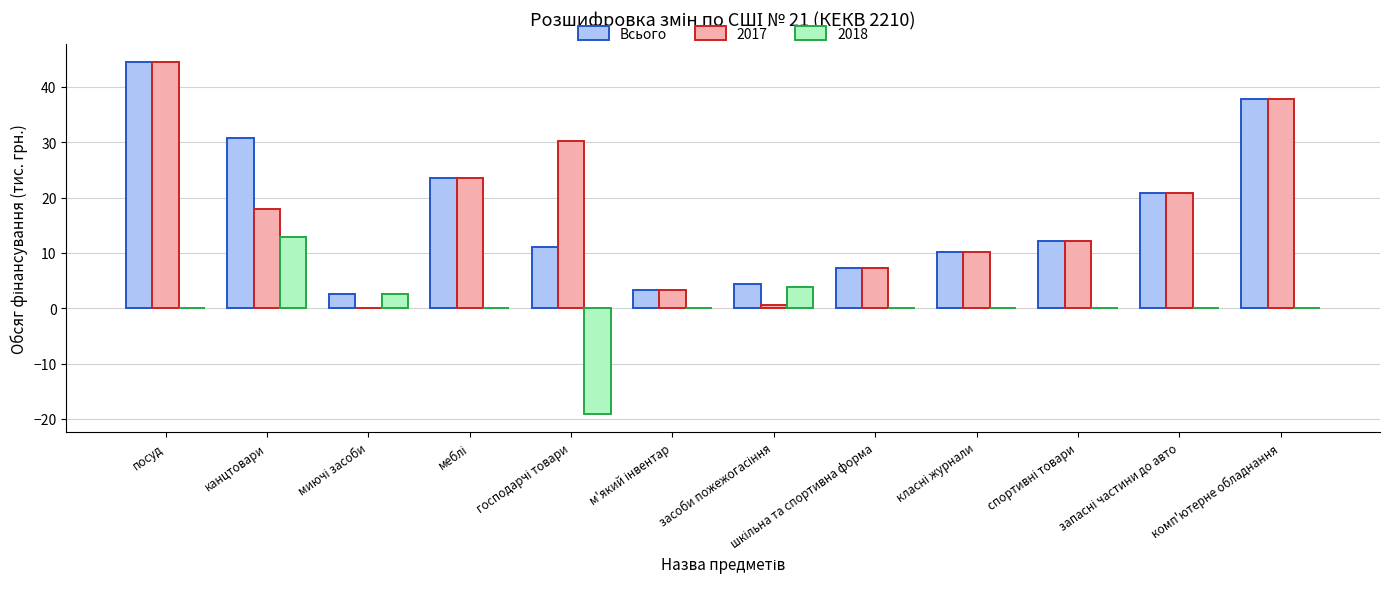

What is the maximum value shown in the chart?

44.5